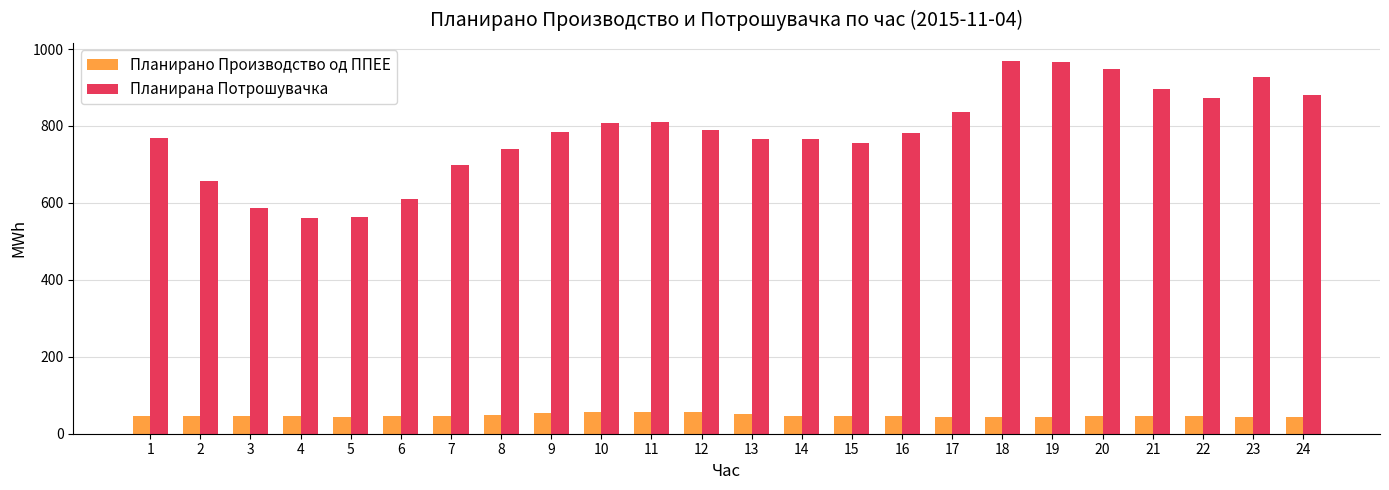

What is the value of the Планирана Потрошувачка bar at the 21st from the left?

896.9